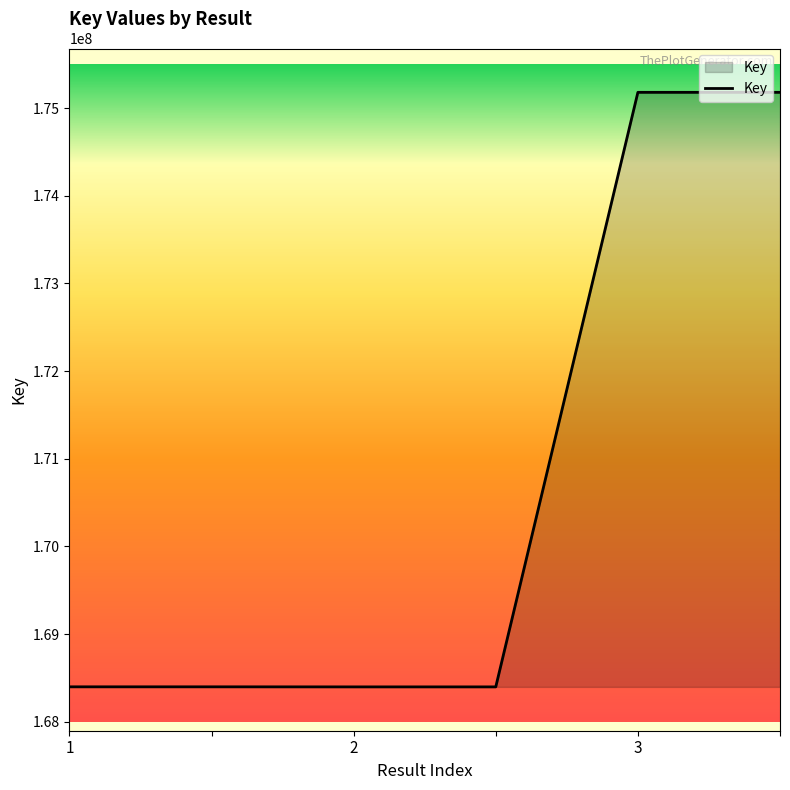

What is the average value?

170659412